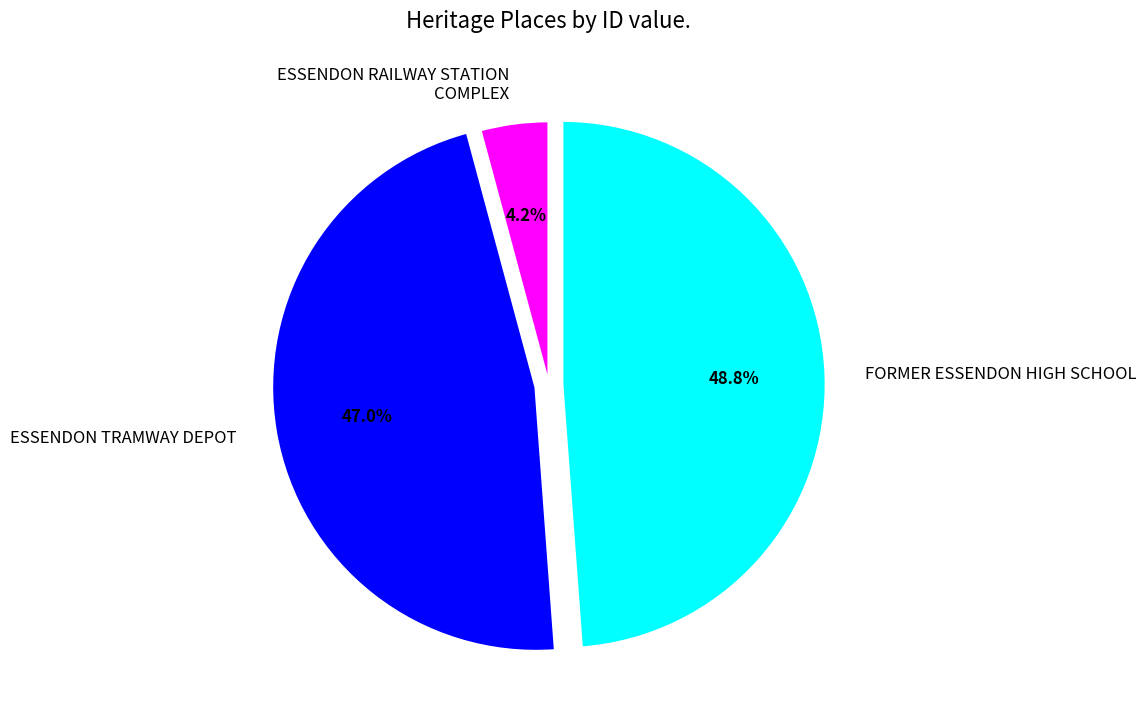

What is the total percentage of FORMER ESSENDON HIGH SCHOOL and ESSENDON TRAMWAY DEPOT?

95.8%